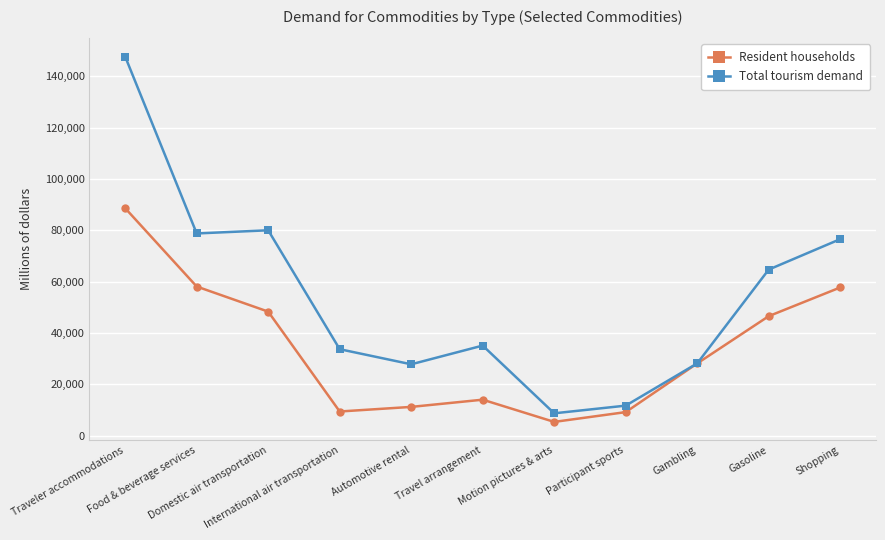

True or false: Total tourism demand has a value of 76572 at Shopping.

True